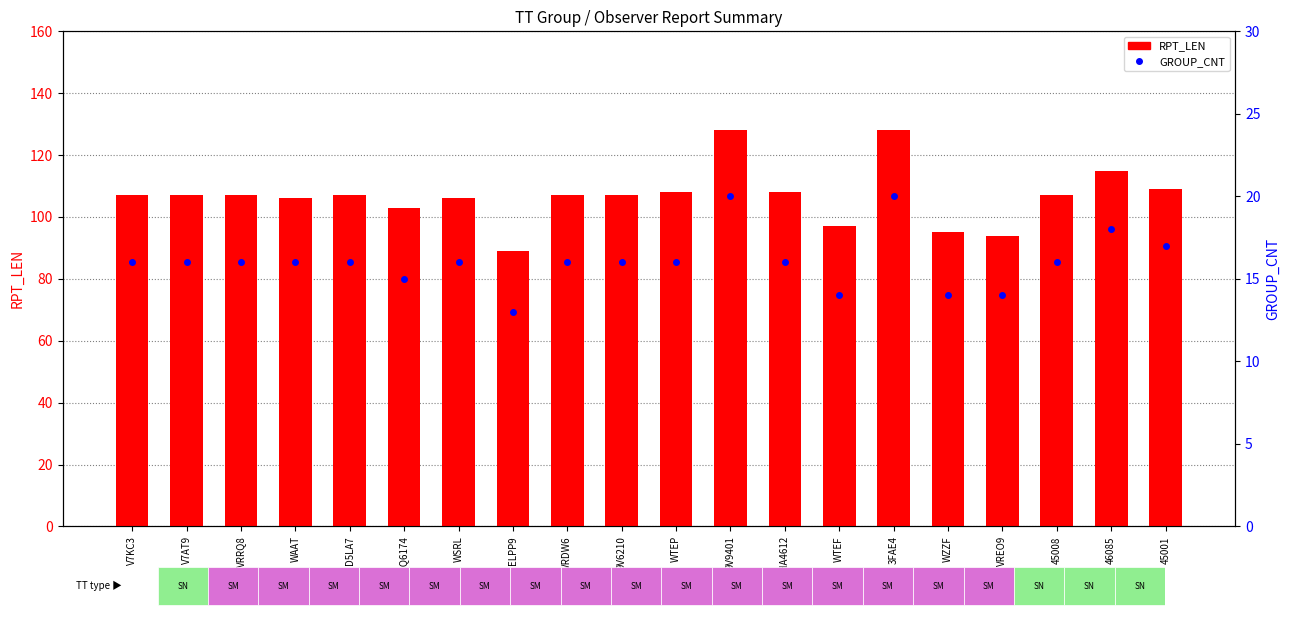

What is the value of the RPT_LEN bar at the 6th from the left?

103